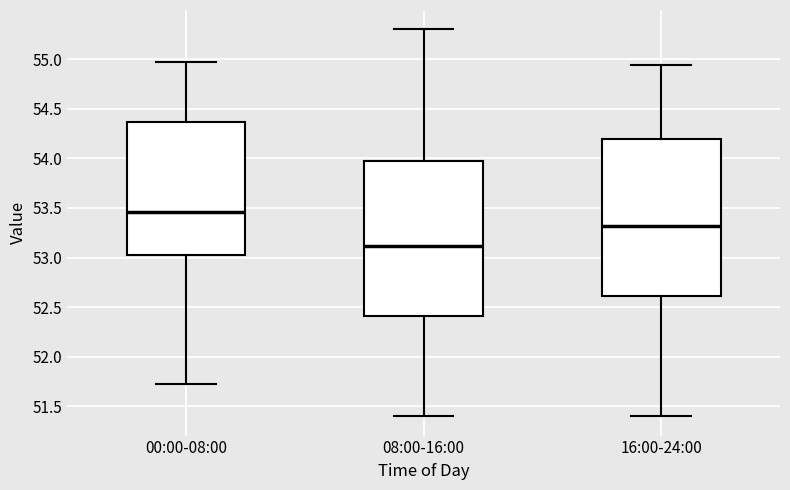

Reading left to right, transcribe this box plot: for each box, give where its median line is, the range the box spans, and where its two whiskers end, as read against the y-axis. The values are not printed on the chart, so give them approximately, as read against the axis.

00:00-08:00: median 53.45, box 53.05 to 54.35, whiskers 51.70 to 54.95
08:00-16:00: median 53.10, box 52.40 to 54.00, whiskers 51.40 to 55.30
16:00-24:00: median 53.30, box 52.60 to 54.20, whiskers 51.40 to 54.95